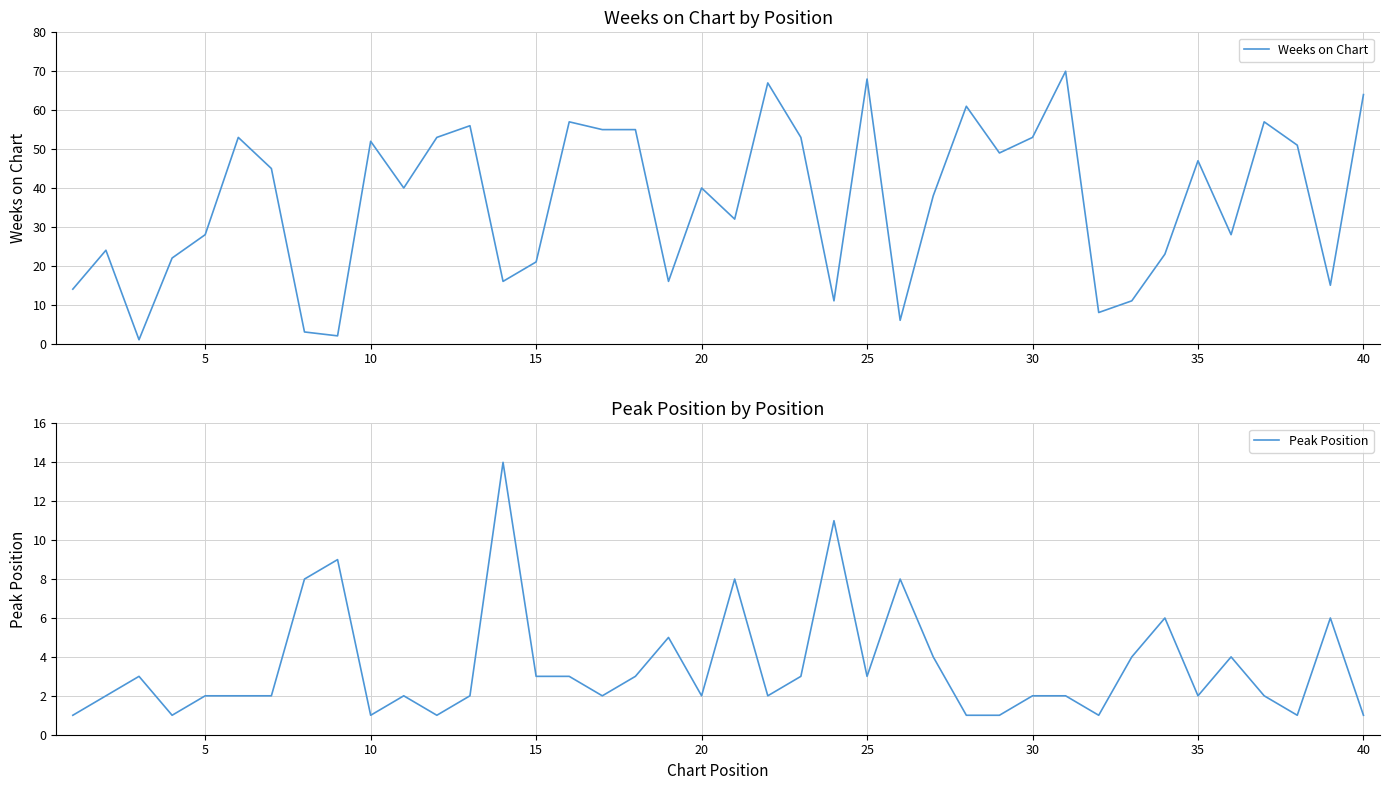

Is it true that Weeks on Chart equals 21 at 15?

True